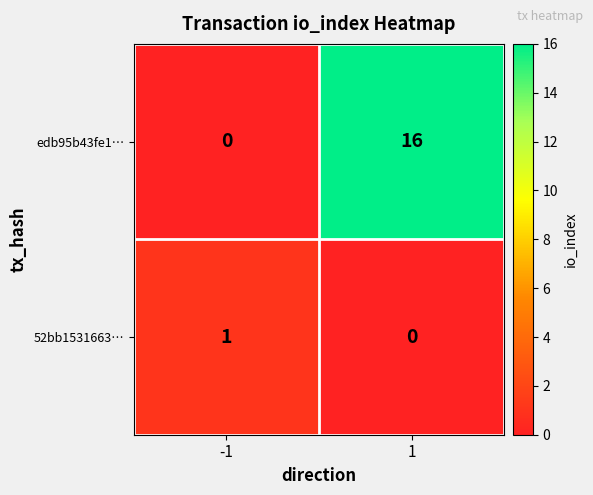

Is it true that 52bb1531663… equals 0 at 1?

True